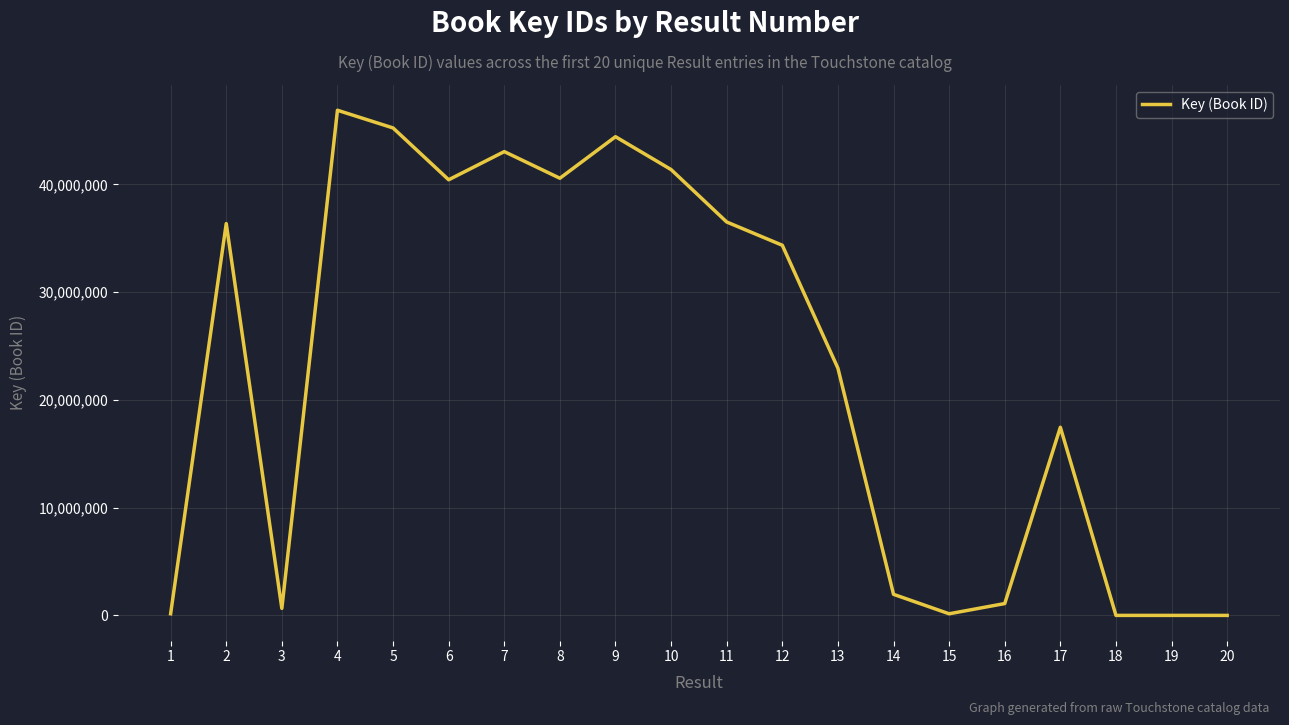

What is the maximum value shown in the chart?

46873084